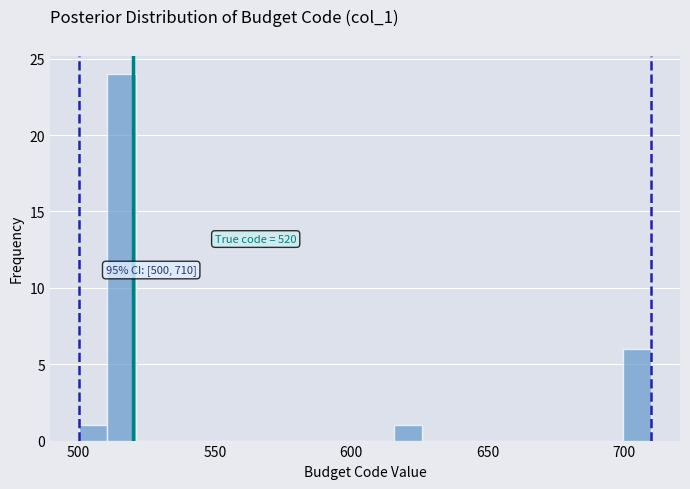

Around what value on the x-axis is the tallest bar? Give the approximate position of its centre, as read against the axis.

515